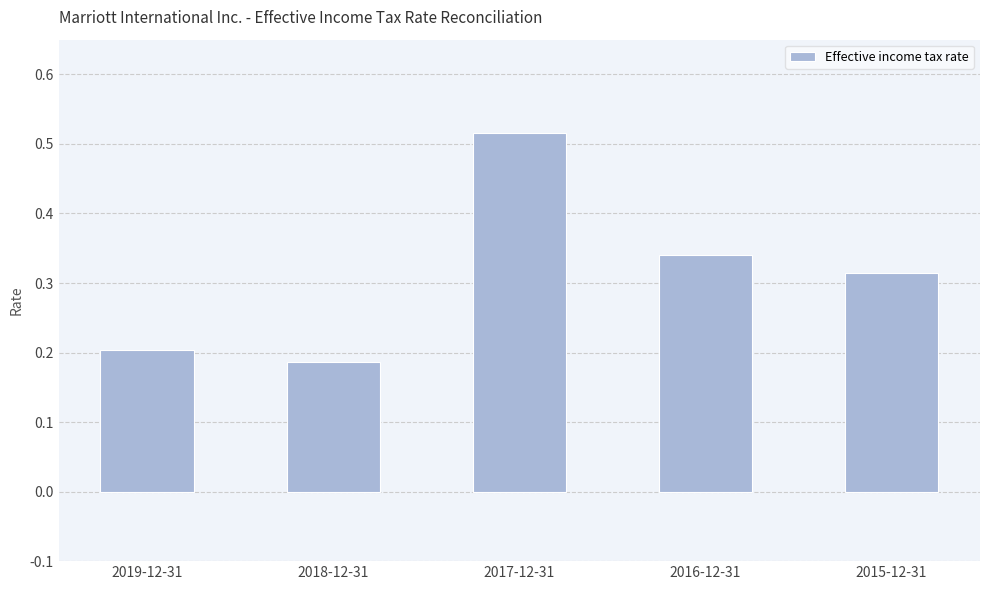

Between 2016-12-31 and 2017-12-31, which is larger?

2017-12-31